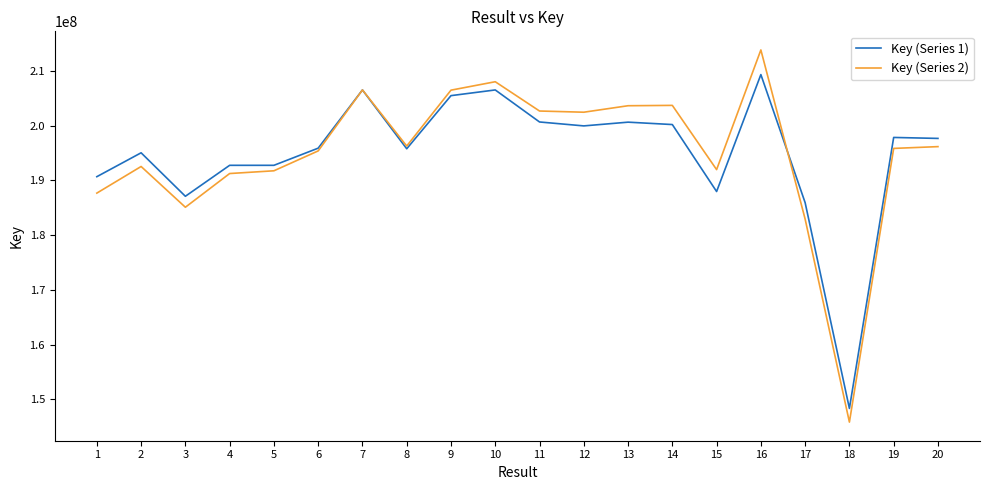

Read the Key (Series 1) value at 19, to the nearest 10.

197823170